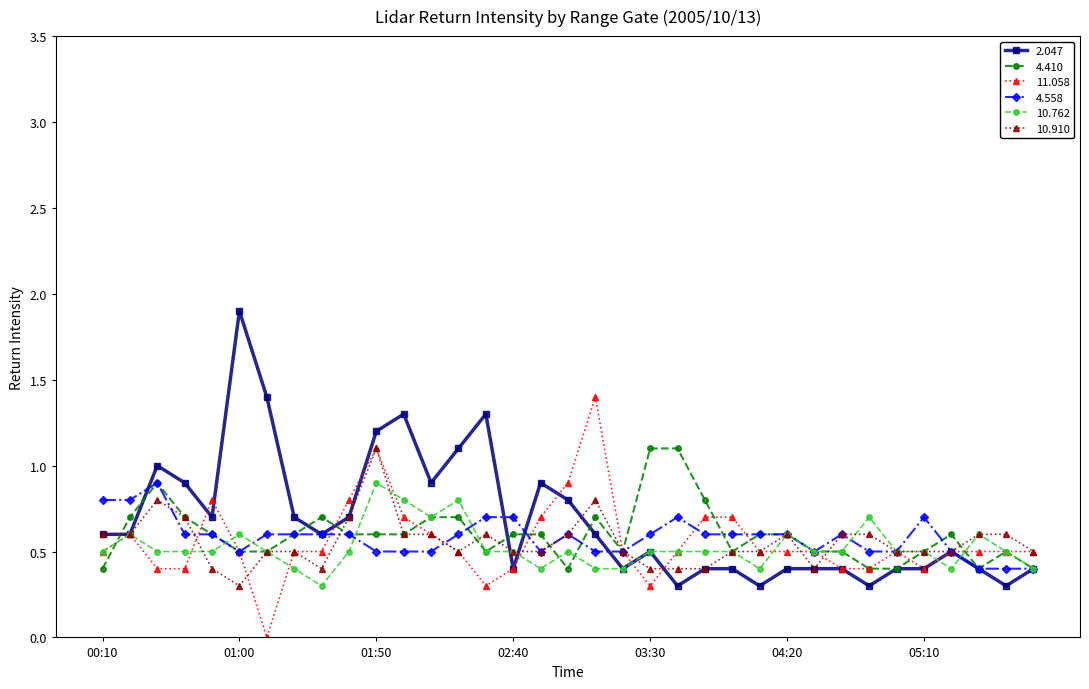

How many values in 11.058 are above zero?

34